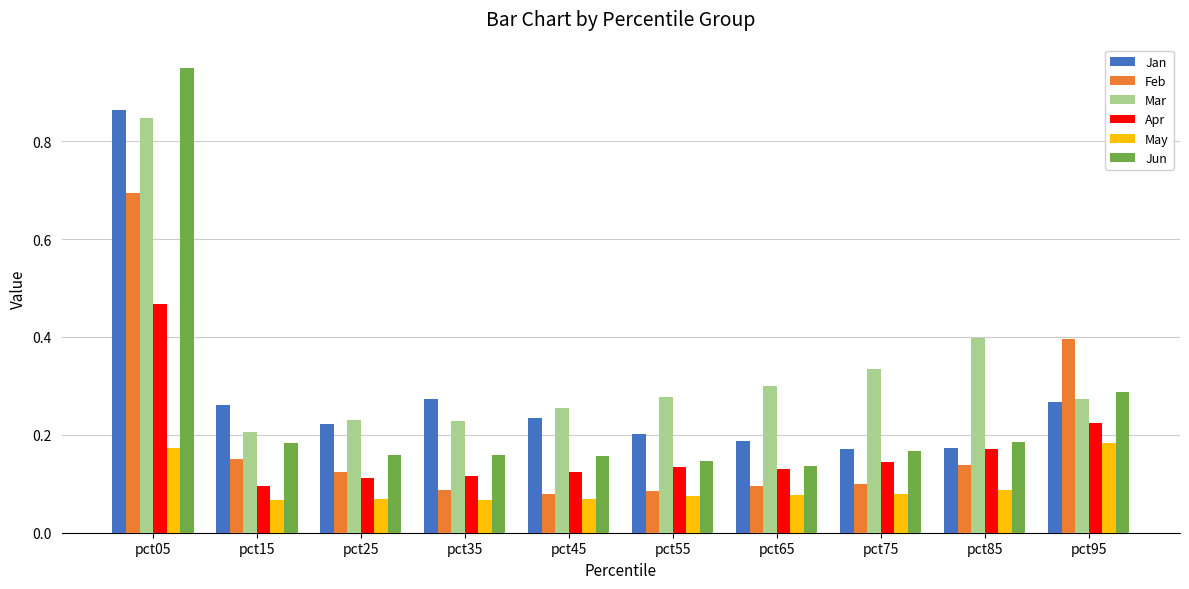

How many distinct data groups are displayed?

6